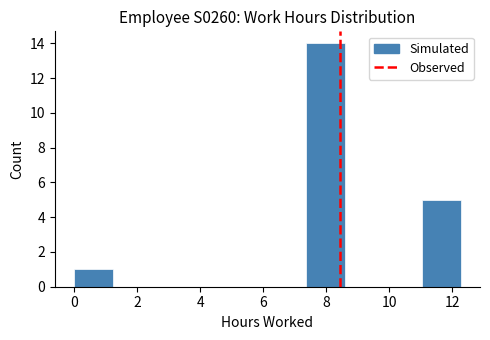

How tall is the bar that spans 11.0 to 12.2 on the x-axis? Neither the bar edges nor the heights are printed on the chart, so give them approximately, as read against the axes.

5